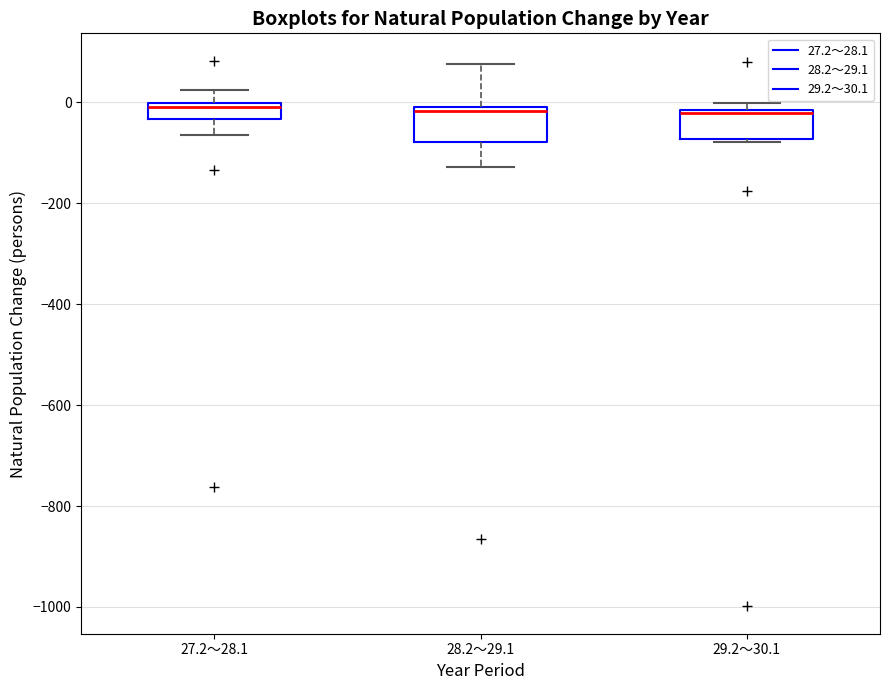

Reading left to right, transcribe this box plot: for each box, give where its median line is, the range the box spans, and where its two whiskers end, as read against the y-axis. The values are not printed on the chart, so give them approximately, as read against the axis.

27.2～28.1: median 0 (just below the box's upper edge), box -40 to 0, whiskers -60 to 20
28.2～29.1: median -20, box -80 to 0, whiskers -120 to 80
29.2～30.1: median -20, box -80 to -20, whiskers -80 to 0